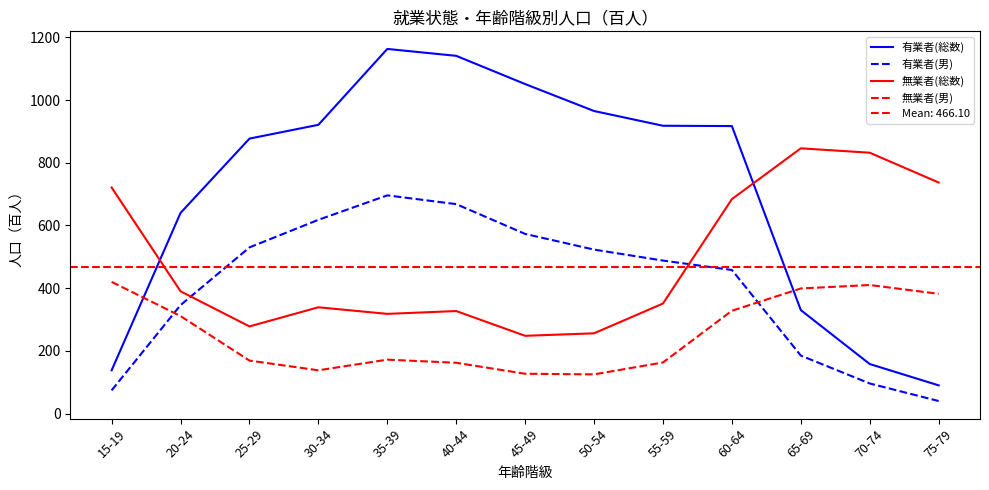

Where does the 無業者(男) series first go above 172?

15-19